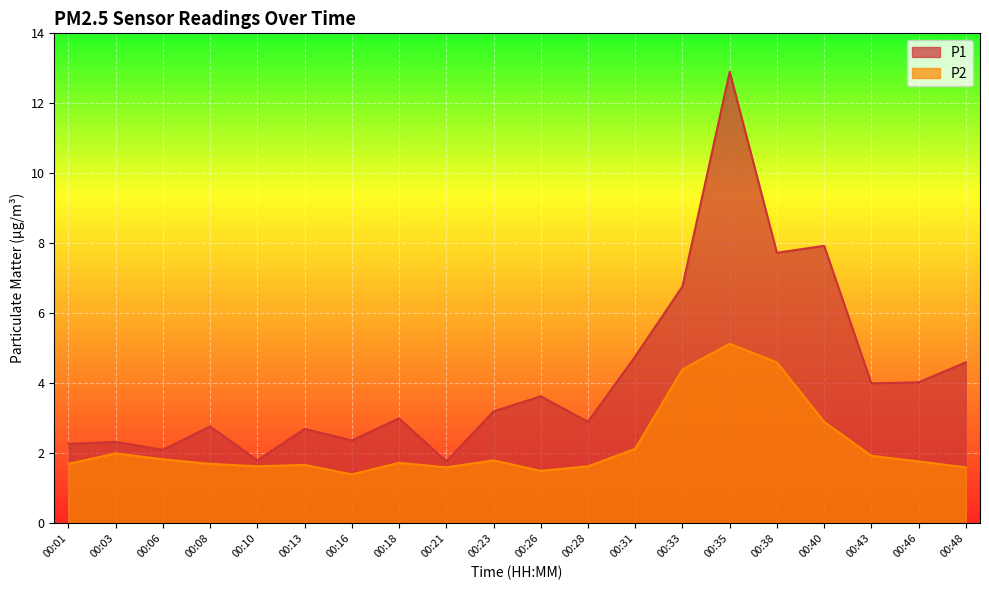

True or false: P1 has a value of 3.2 at 00:23.

True